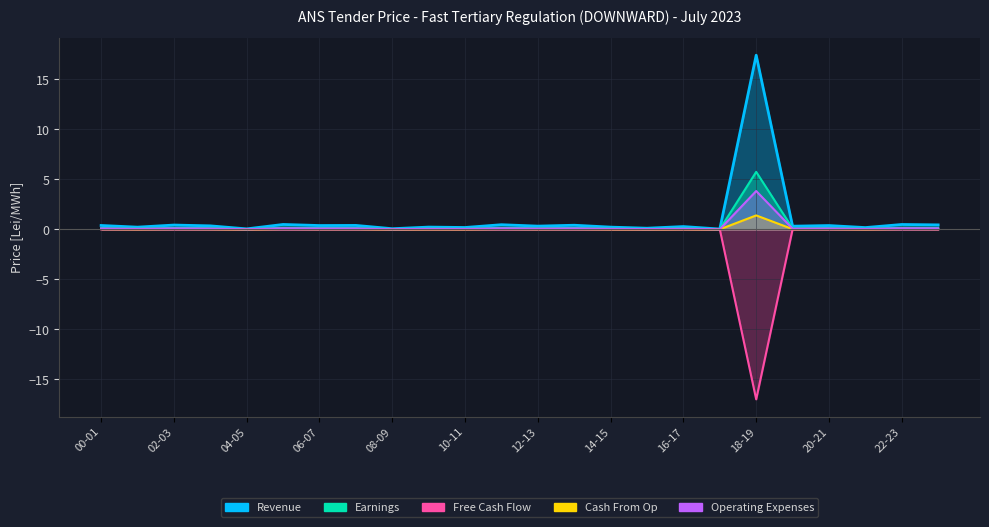

Count the number of data series in this chart.

5